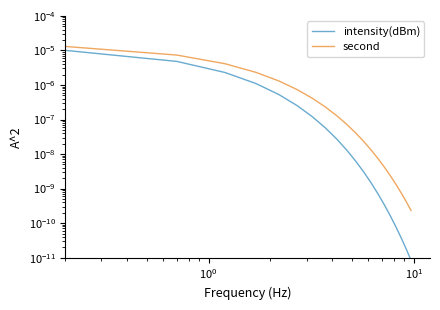

True or false: second and intensity(dBm) cross at least once.

False